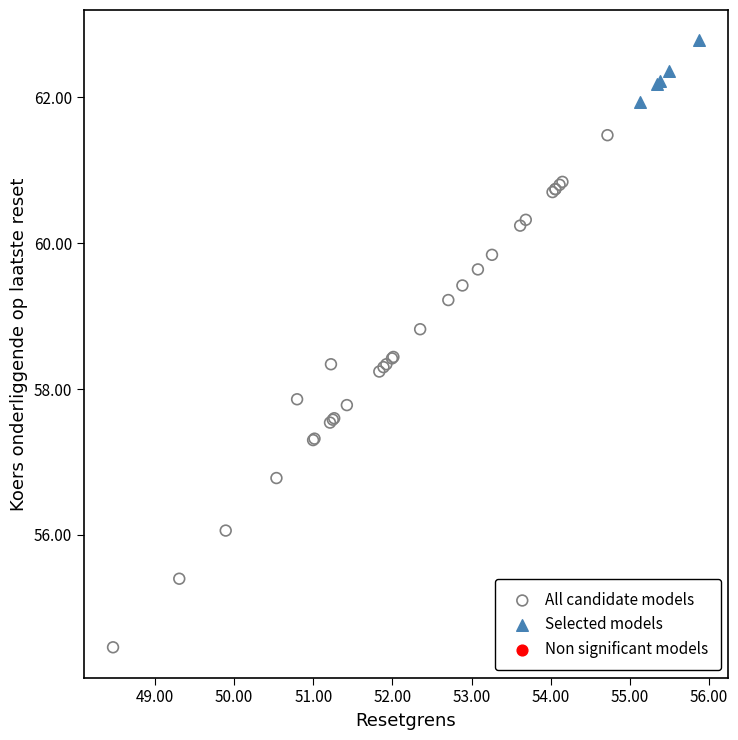

Which series reaches the maximum Y coordinate?

Selected models